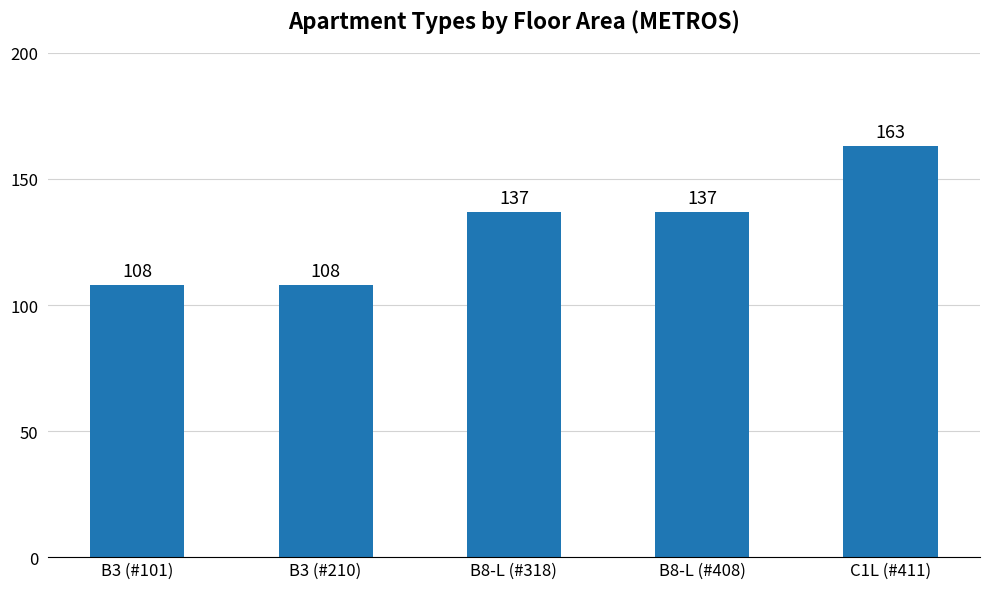

Is it true that the value at B8-L (#408) is 137?

True